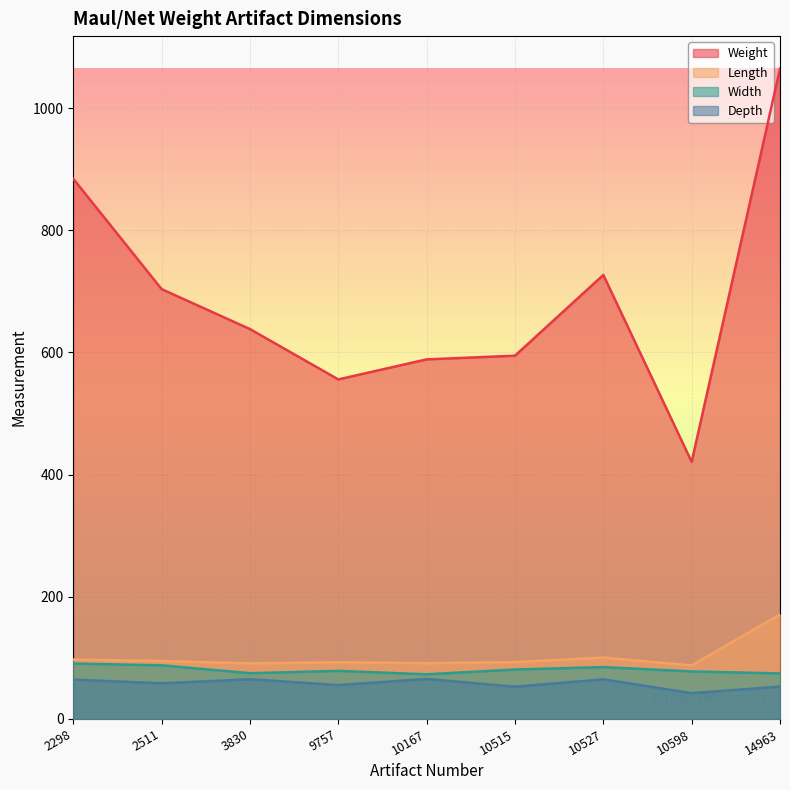

What is the sum of the Depth values at 3830 and 9757?

120.5